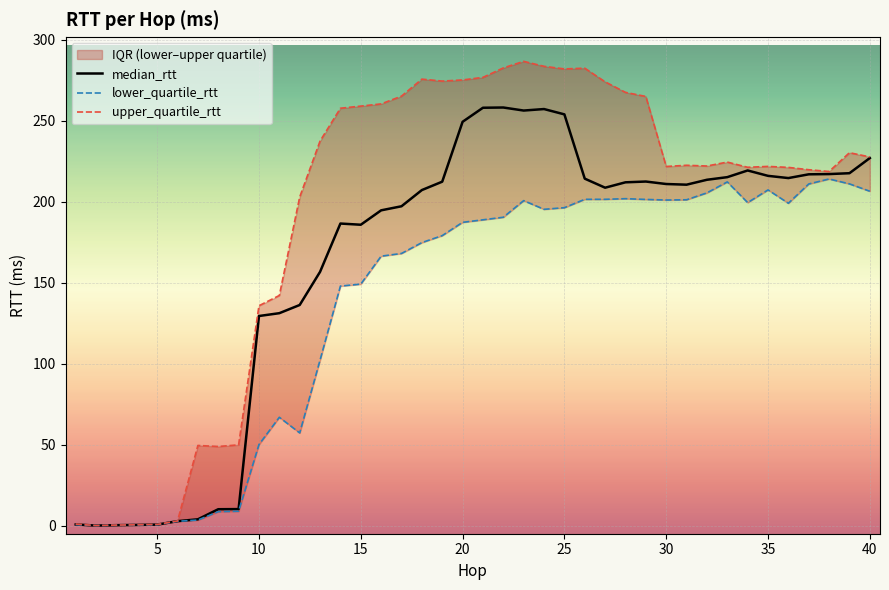

Is this an area chart (filled region under the line)?

No